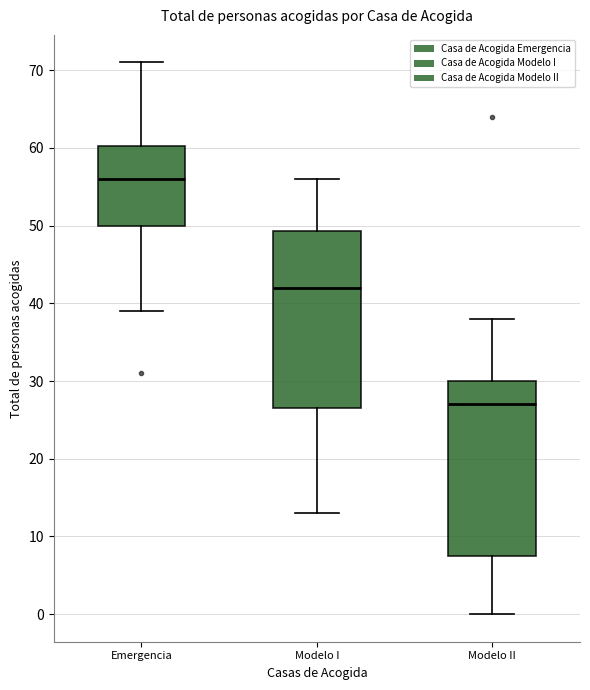

Where does the median line of the box for Emergencia sit on the y-axis? The values are not printed on the chart, so give them approximately, as read against the axis.

56